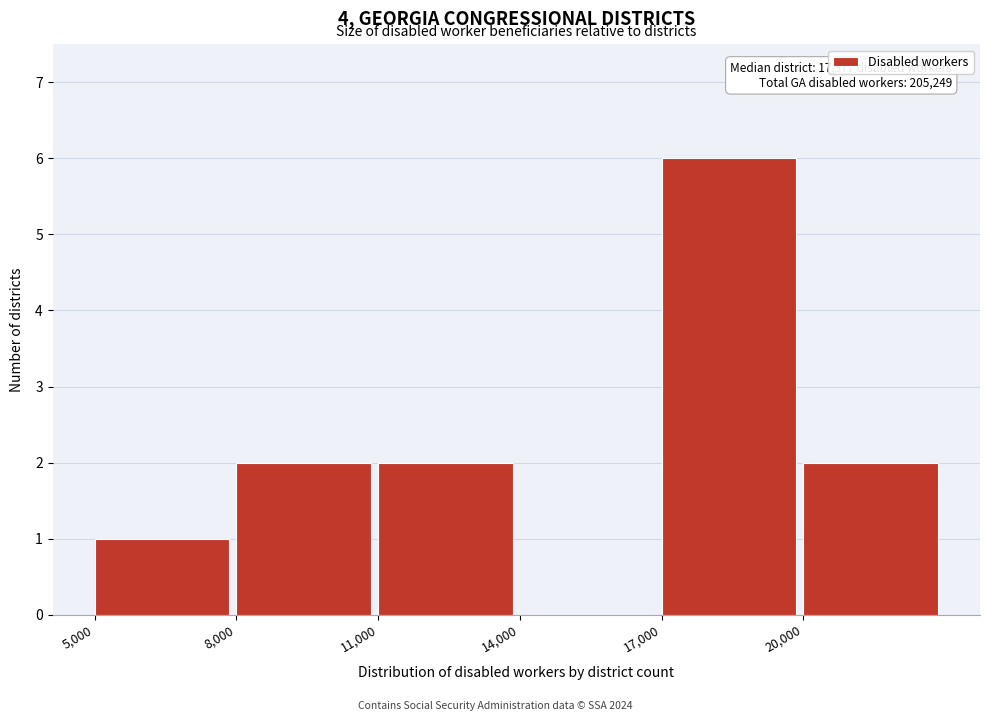

Over which range of the x-axis is the bar tallest?

17000 to 20000